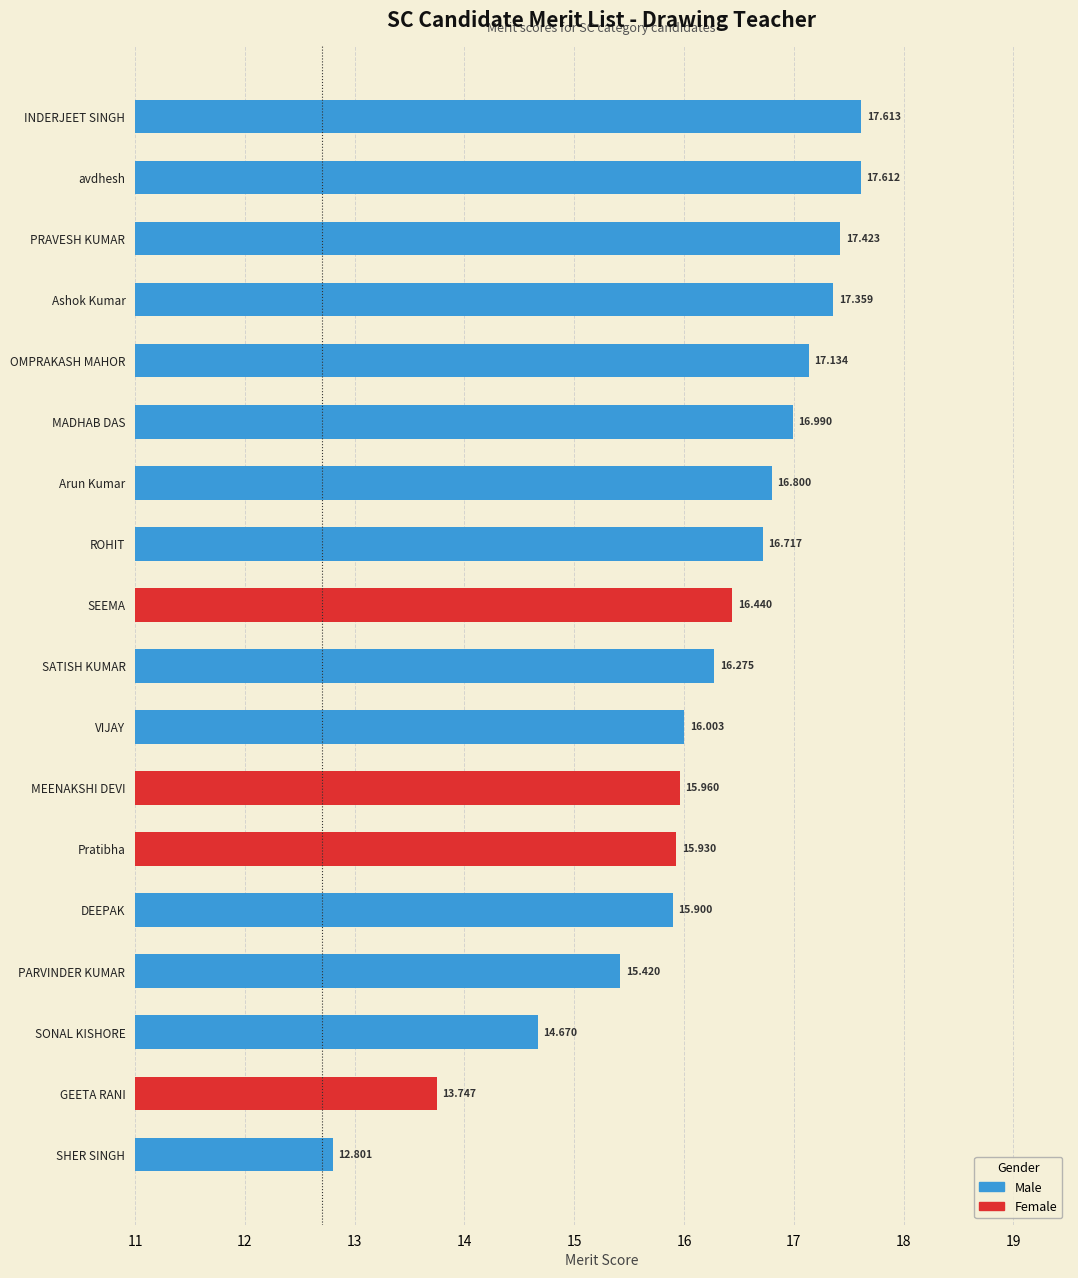

Between SATISH KUMAR and PARVINDER KUMAR, which is larger?

SATISH KUMAR